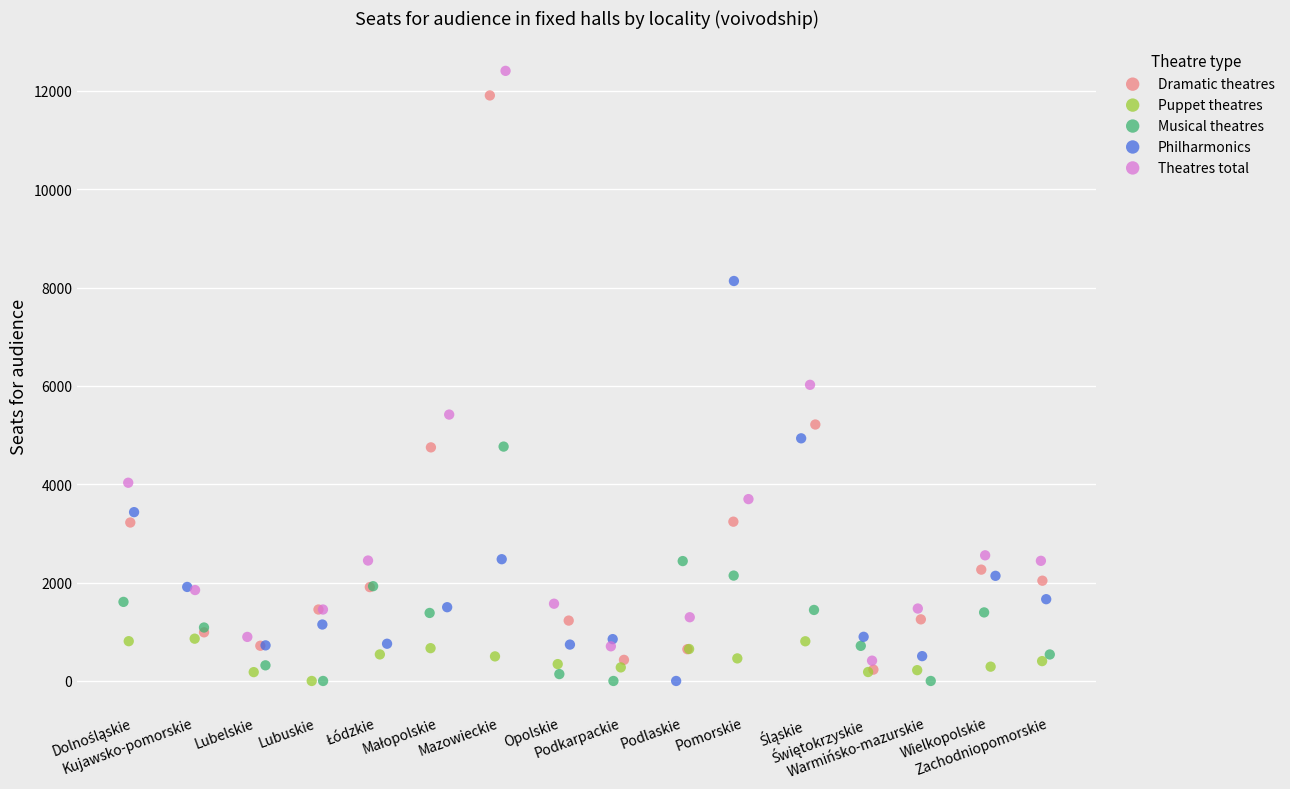

Which series has the largest Y range (max minus min)?

Theatres total